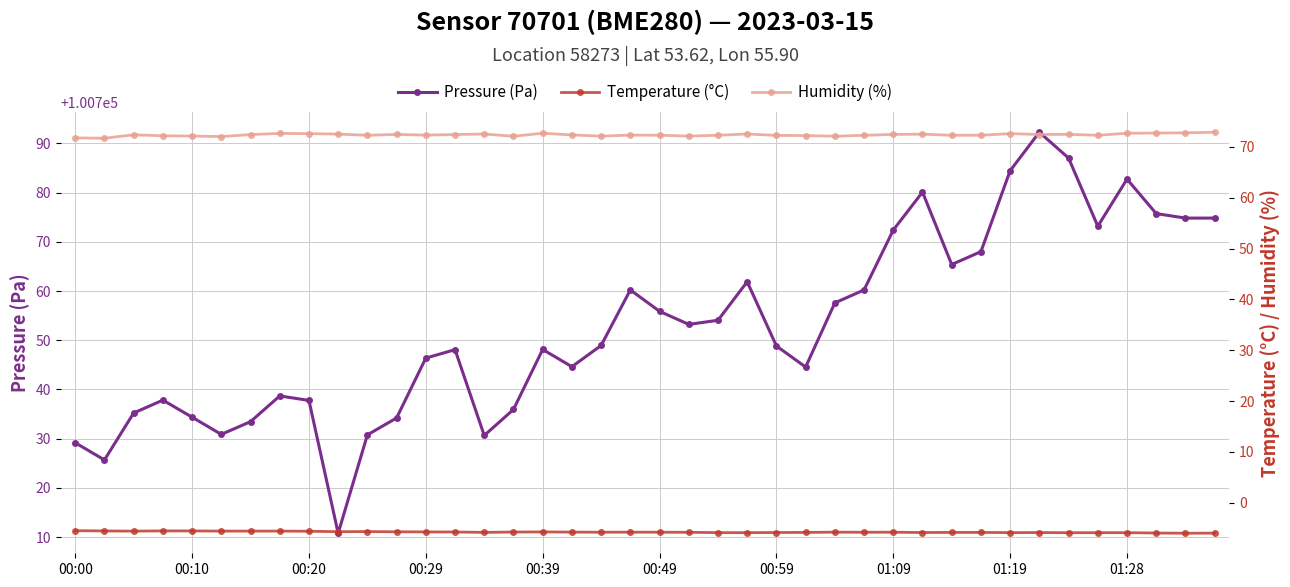

The value of Humidity (%) at 33 is 102.3. True or false?

False